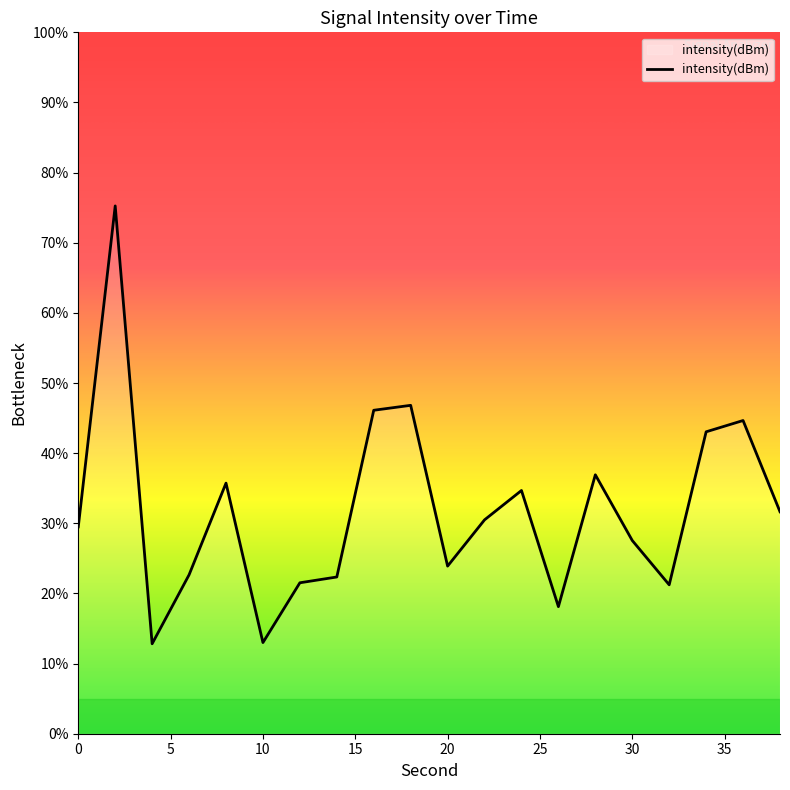

What is the smallest value displayed?

12.8